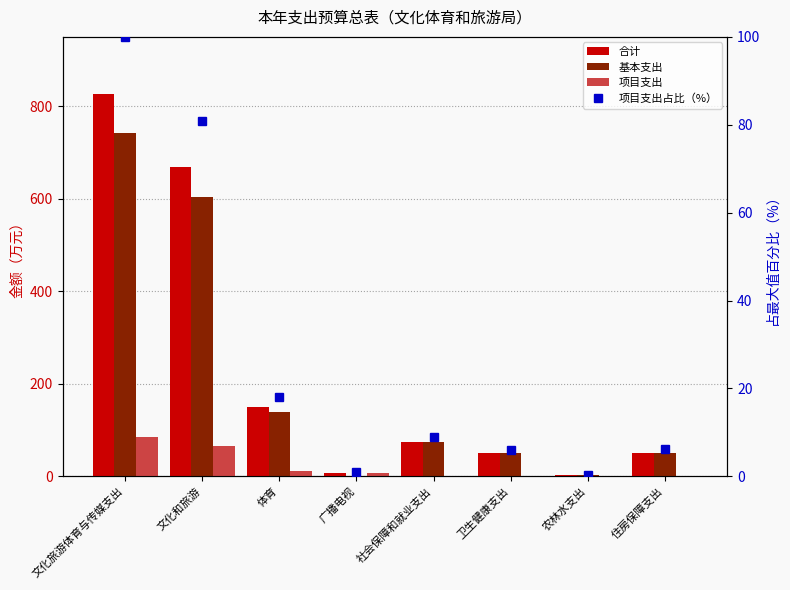

At how many categories does at least one series exceed 128?

3